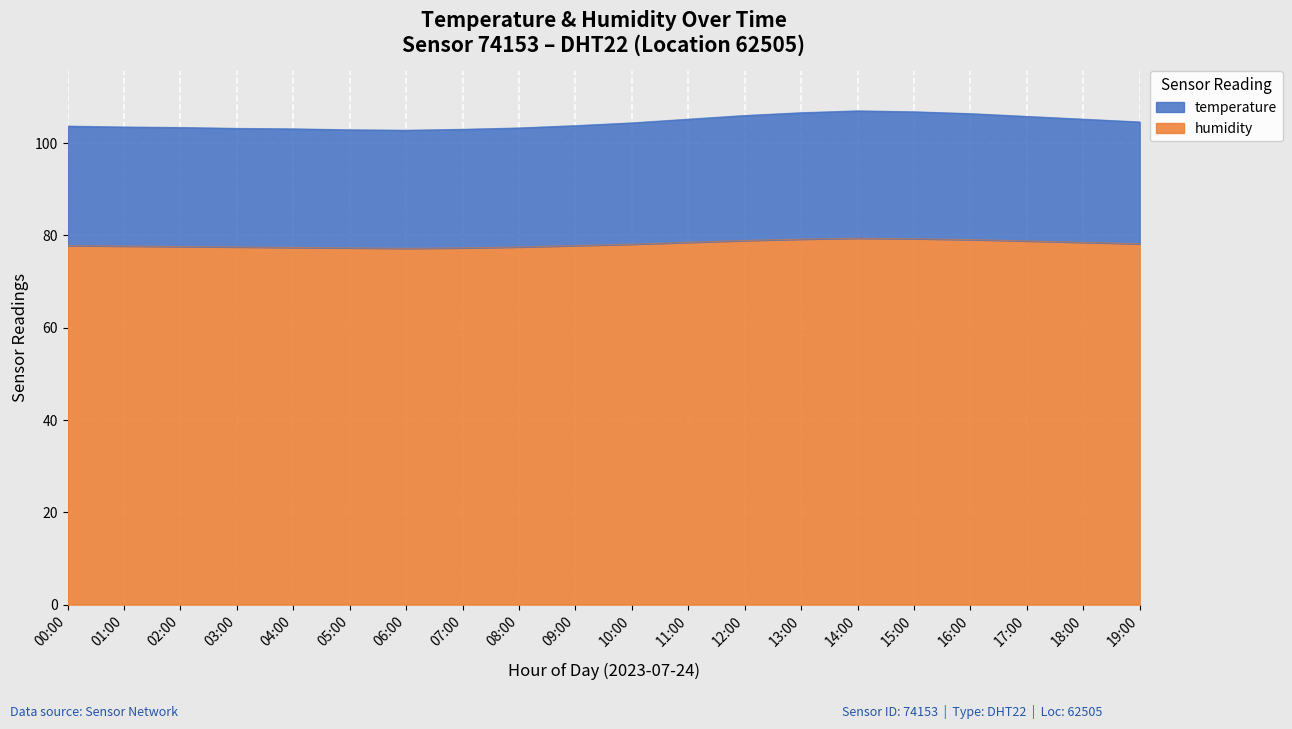

True or false: temperature and humidity intersect in this chart.

False